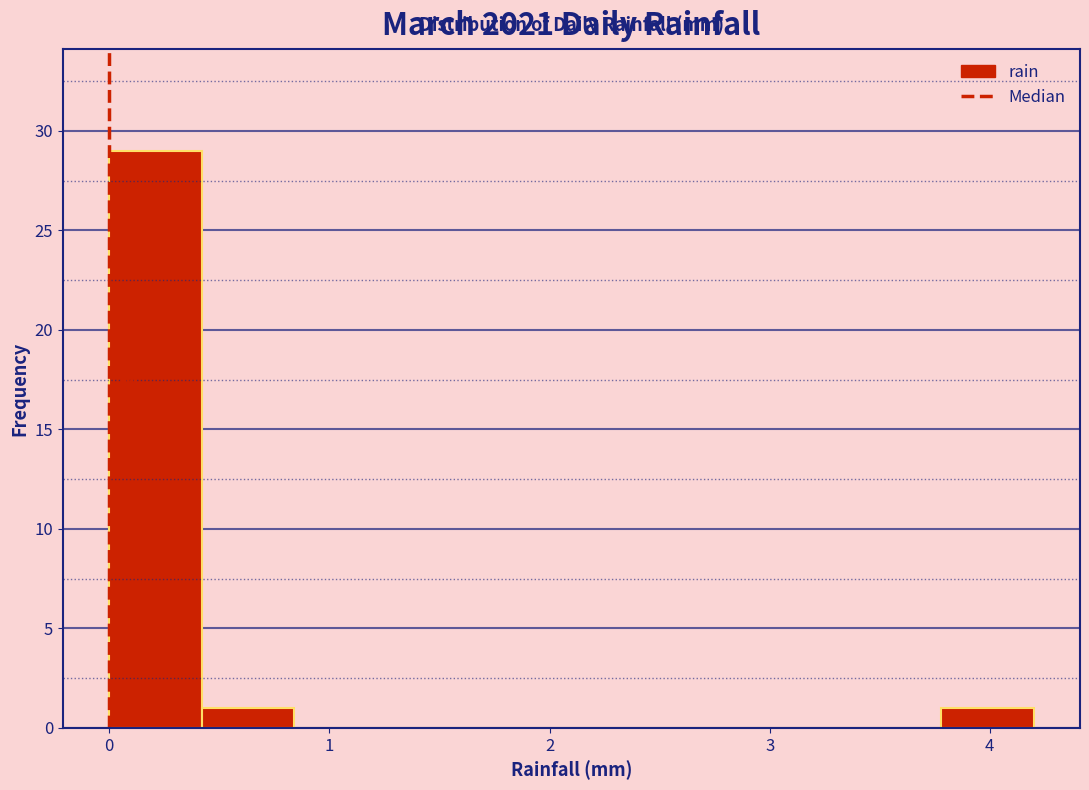

Reading left to right, list every bar in this chart as the range it spans on the x-axis followed by its height. Neither the bar edges nor the heights are printed on the chart, so give them approximately, as read against the axes.

0.00 to 0.42: 29
0.42 to 0.84: 1
0.84 to 1.26: 0
1.26 to 1.68: 0
1.68 to 2.10: 0
2.10 to 2.52: 0
2.52 to 2.94: 0
2.94 to 3.36: 0
3.36 to 3.78: 0
3.78 to 4.20: 1